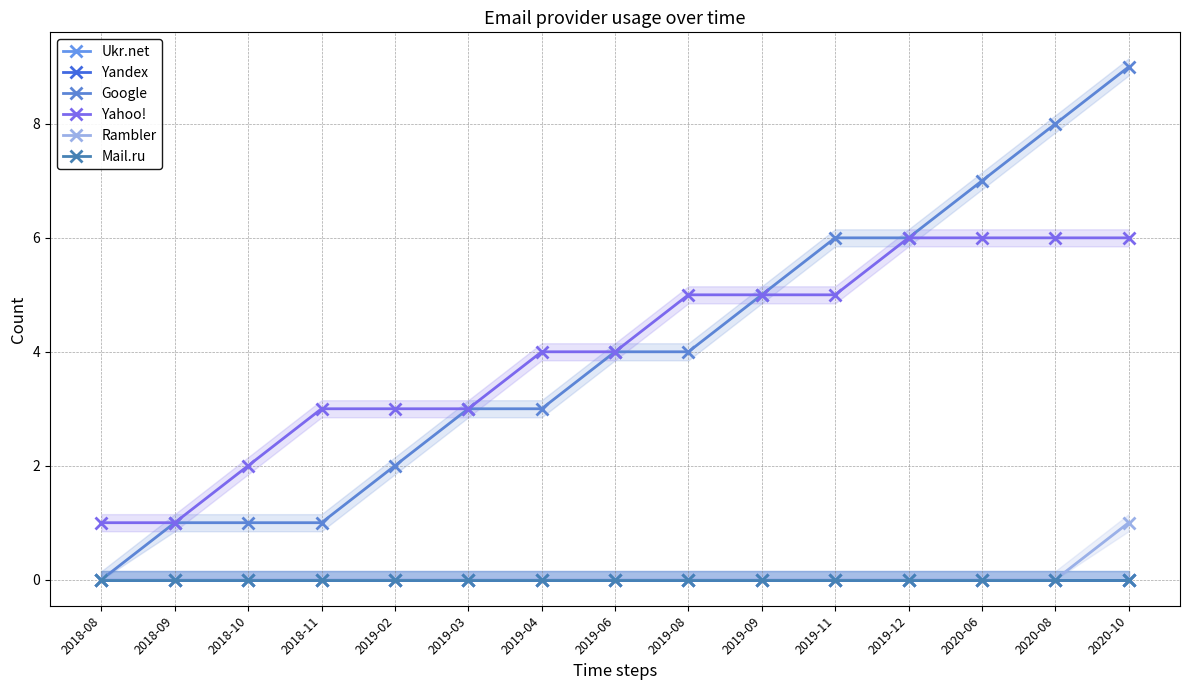

What is the spread (max minus min) of values at 2018-10?

2